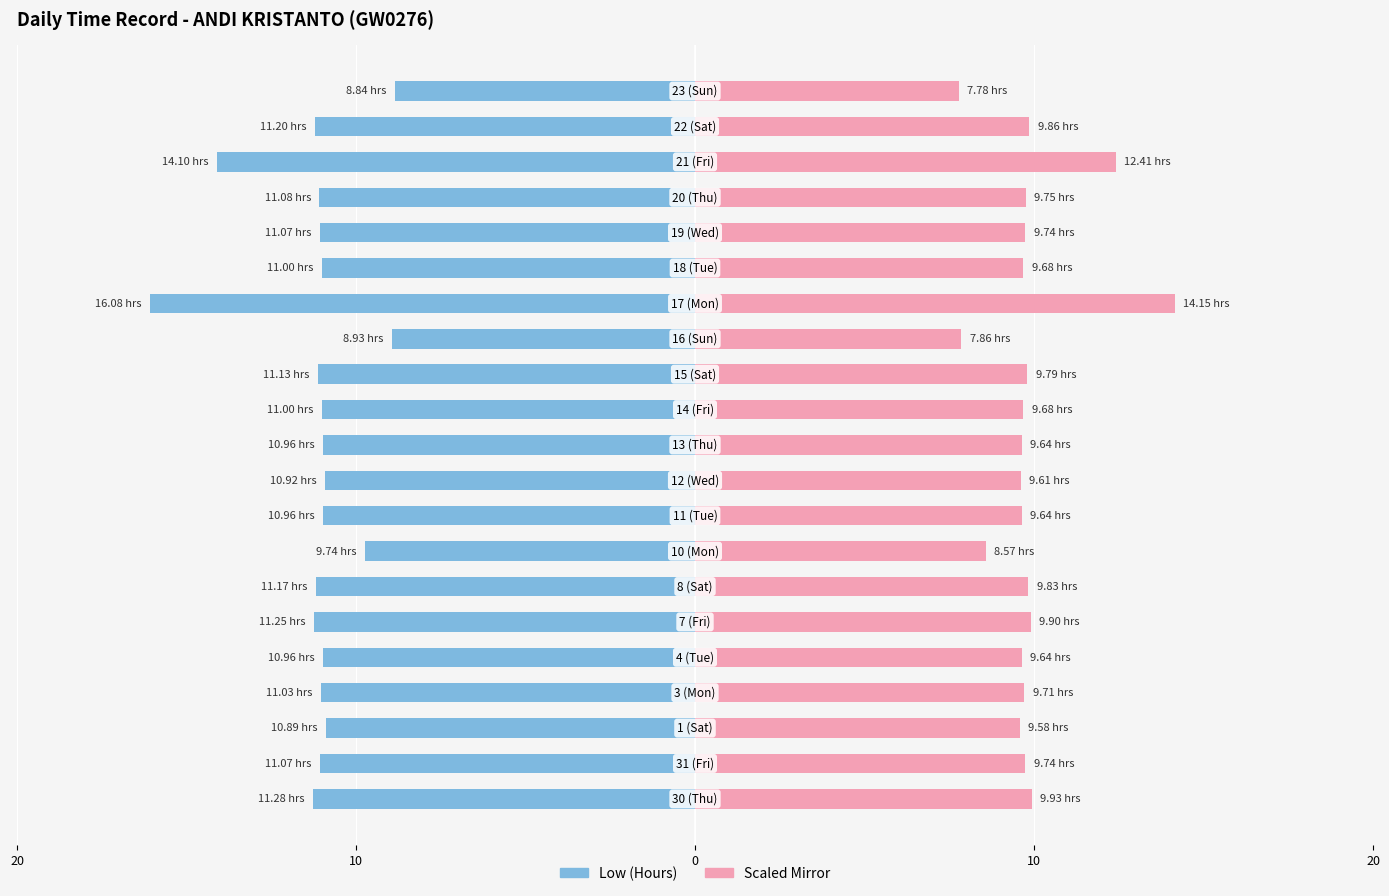

Which series has the largest range (max minus min)?

Low (Hours)